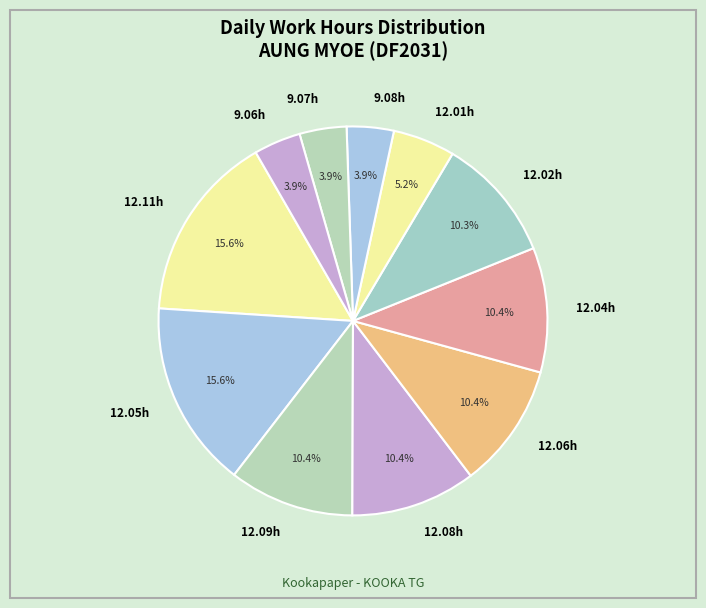

How many slices are in this pie chart?

11